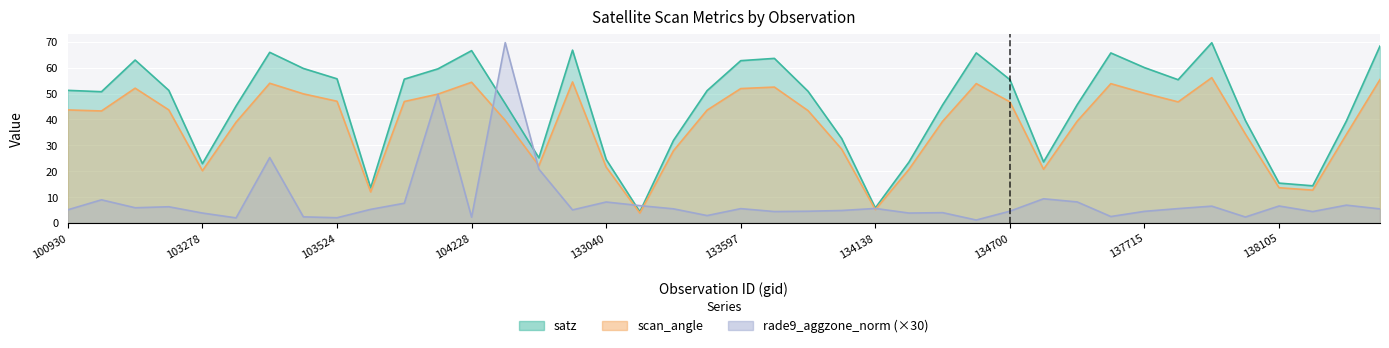

Rank the series by their maximum value, from highest to lowest.

rade9_aggzone_norm, satz, scan_angle